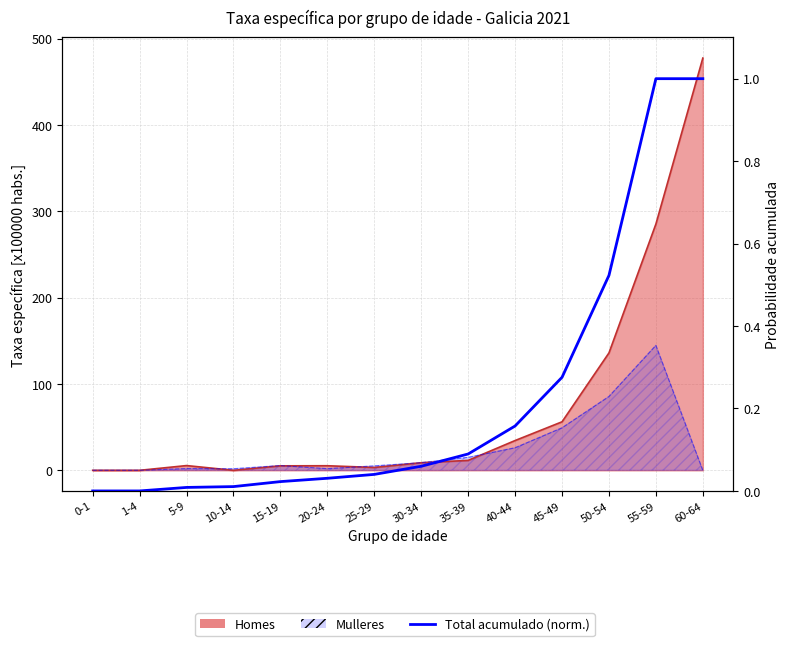

At which category does the chart reach its peak across all series?

55-59